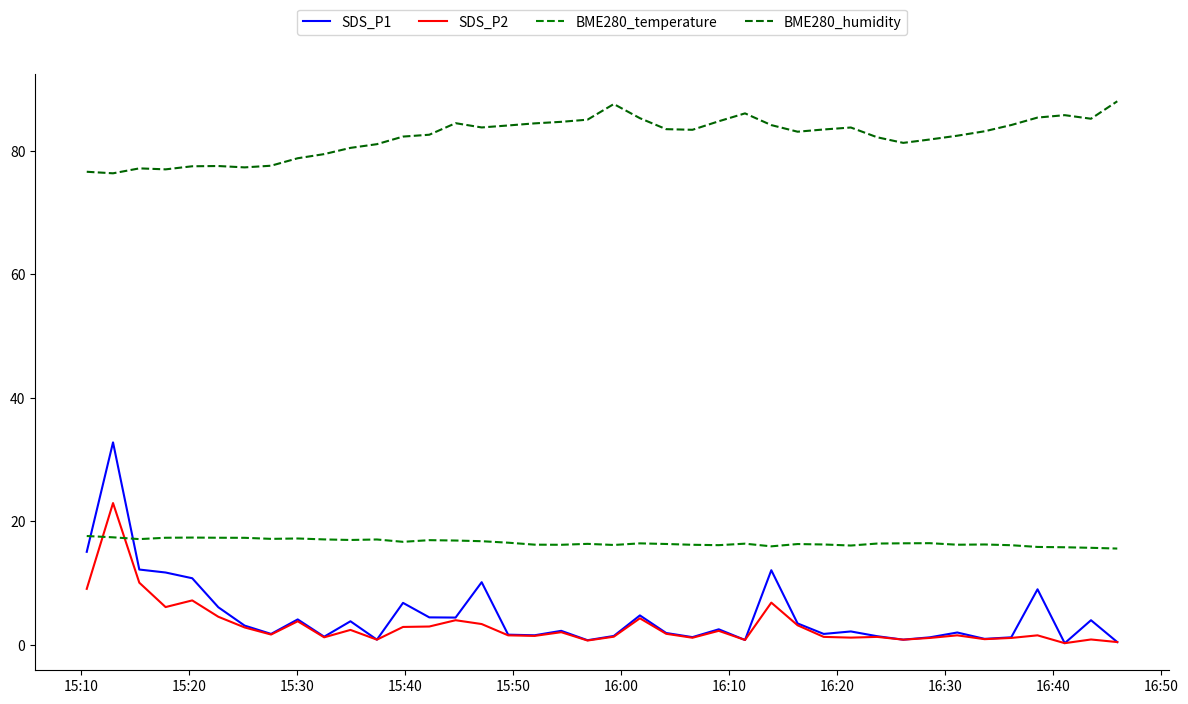

How many lines are shown in the chart?

4